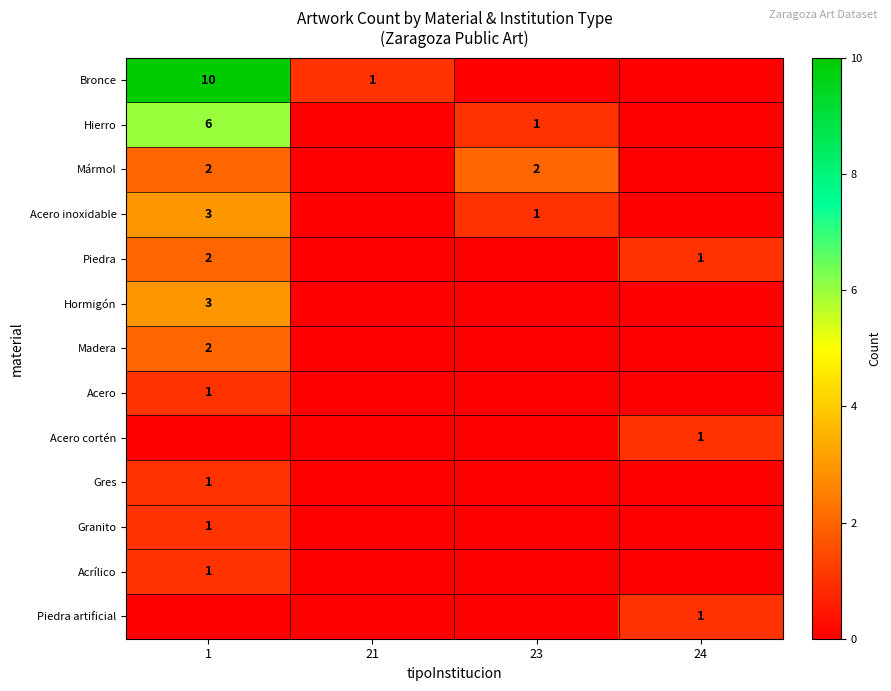

Is it true that Mármol equals 3 at 23?

False